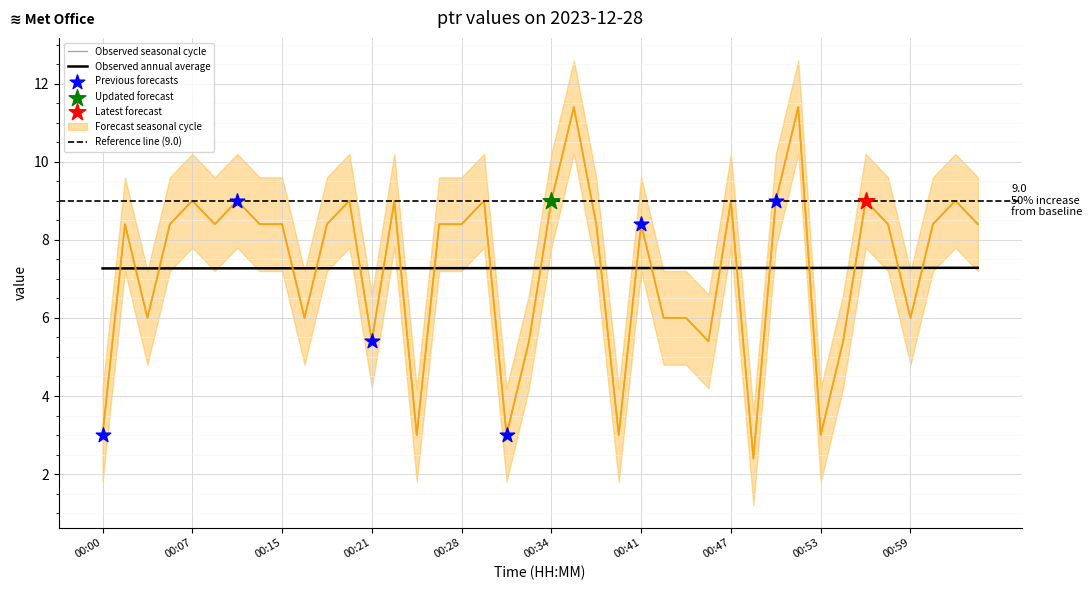

What is the ratio of the value at 00:45 to the value at 00:16?

0.9